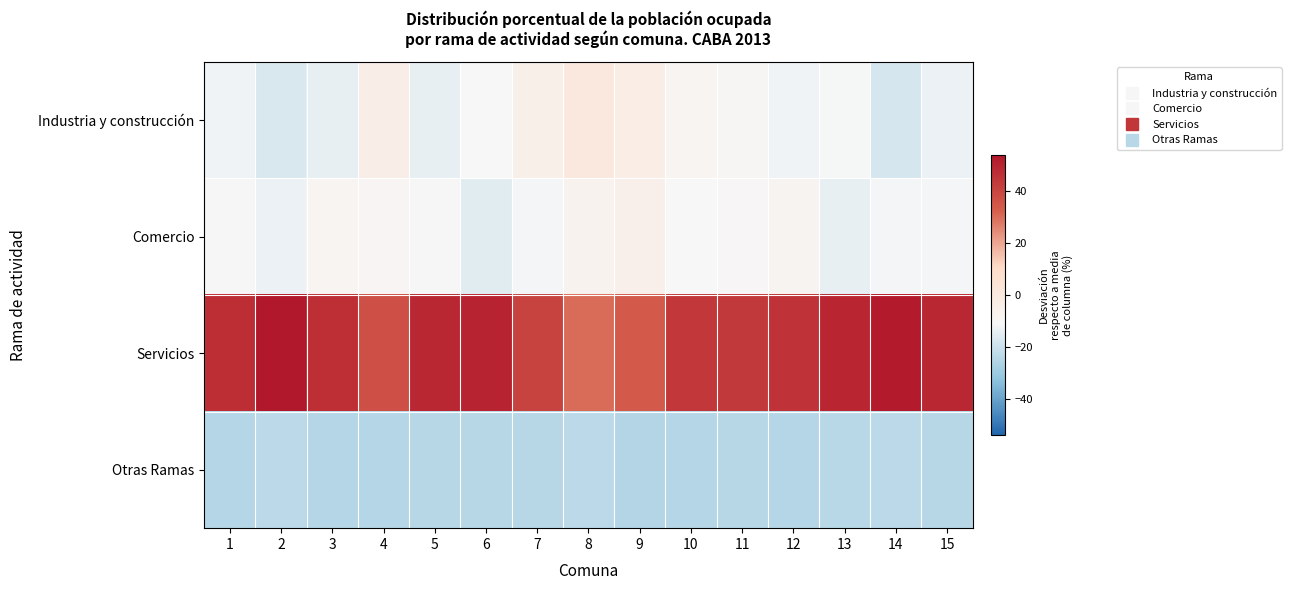

Reading left to right, extract all data points from this chart.

Industria y construcción: 1=-12.4	2=-17.1	3=-13.9	4=-3.6	5=-14.3	6=-10.6	7=-4.9	8=0.3	9=-3.3	10=-8.8	11=-9.6	12=-12.4	13=-11.3	14=-17.8	15=-13.4
Comercio: 1=-10.5	2=-13.5	3=-8.5	4=-9.0	5=-10.5	6=-15.3	7=-11.5	8=-6.8	9=-5.5	10=-10.6	11=-9.8	12=-8.4	13=-14.2	14=-11.5	15=-11.4
Servicios: 1=47.4	2=54.0	3=47.0	4=37.2	5=49.1	6=50.3	7=40.7	8=30.0	9=33.8	10=44.0	11=43.5	12=45.6	13=49.5	14=52.9	15=49.3
Otras Ramas: 1=-24.5	2=-23.4	3=-24.6	4=-24.5	5=-24.3	6=-24.4	7=-24.3	8=-23.6	9=-25.0	10=-24.6	11=-24.1	12=-24.8	13=-23.9	14=-23.6	15=-24.4